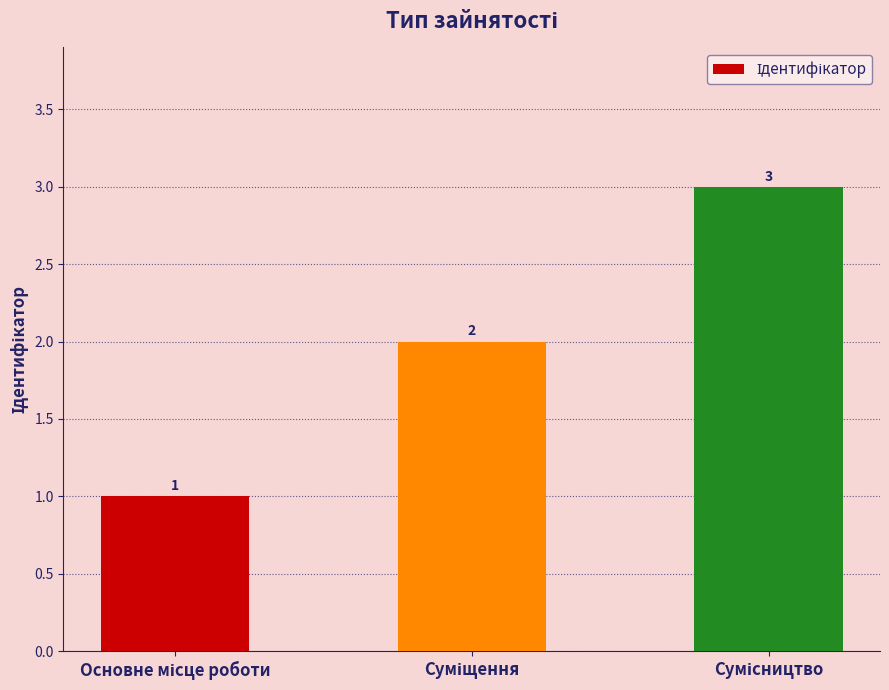

What is the sum of all values?

6